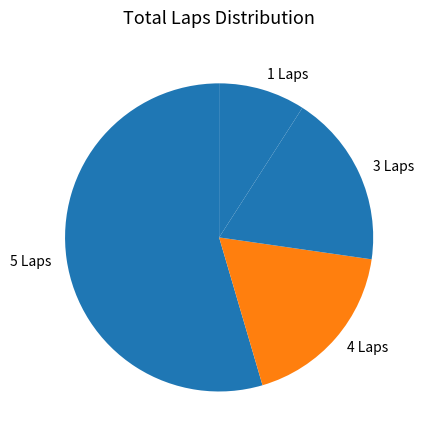

Is there a majority slice in this chart?

Yes